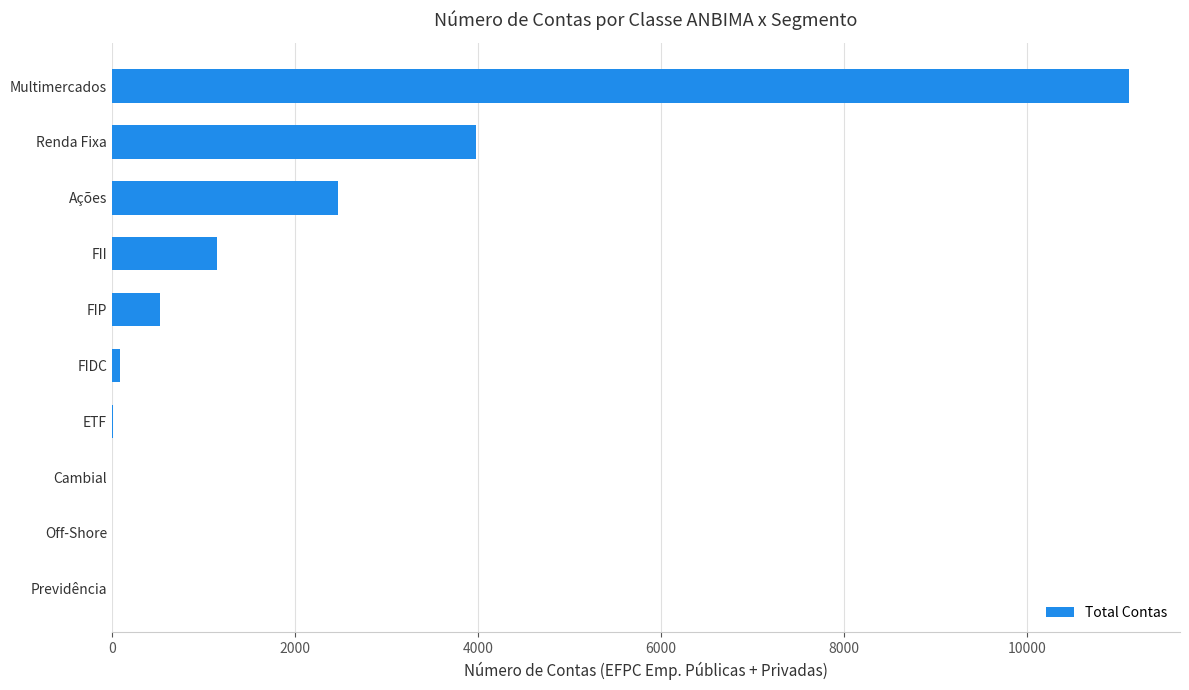

What is the sum of all values?

19336